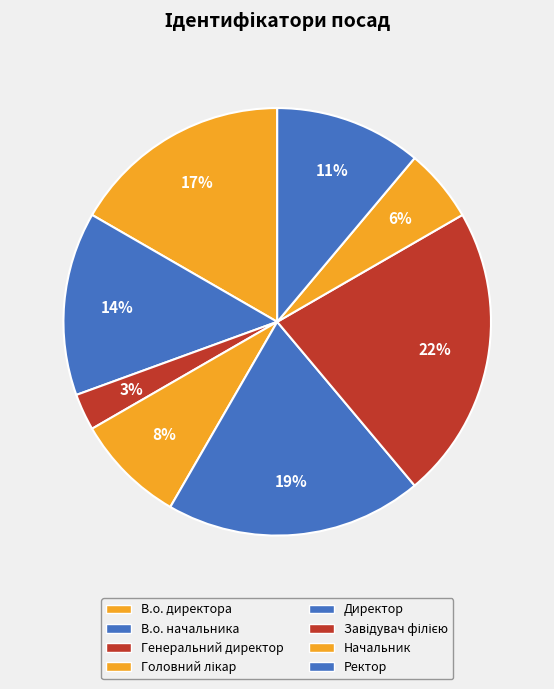

To the nearest percent, what is the difference between the В.о. начальника and Завідувач філією slice percentages?

8%